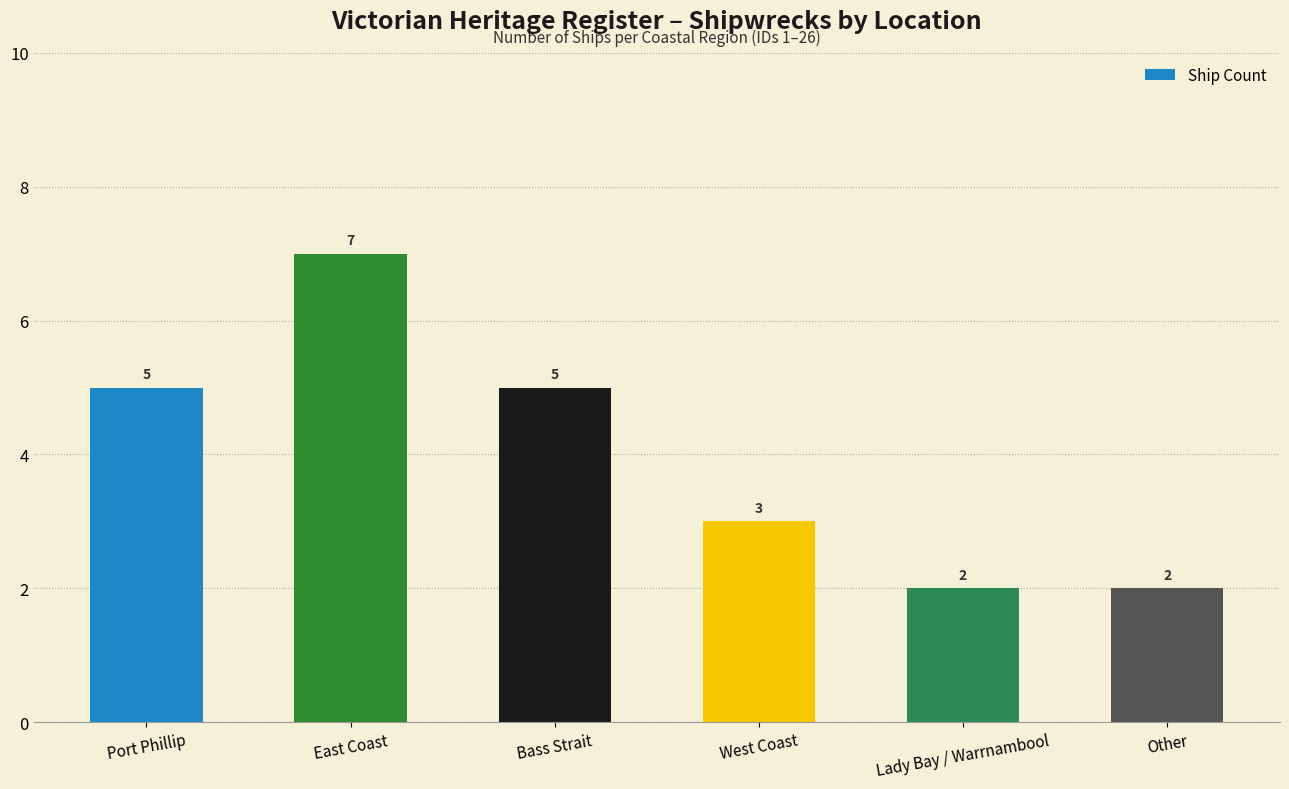

What is the label of the 2nd bar from the left?

East Coast